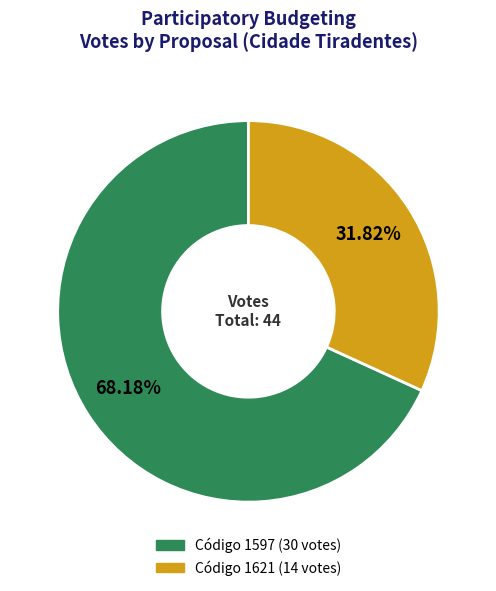

Is there any slice that represents more than half of the pie?

Yes